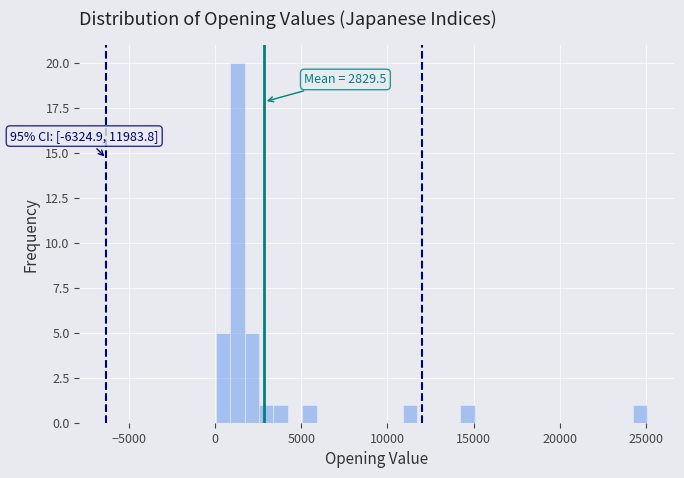

Read against the x-axis, roughly where is the centre of the tallest bar?

1500